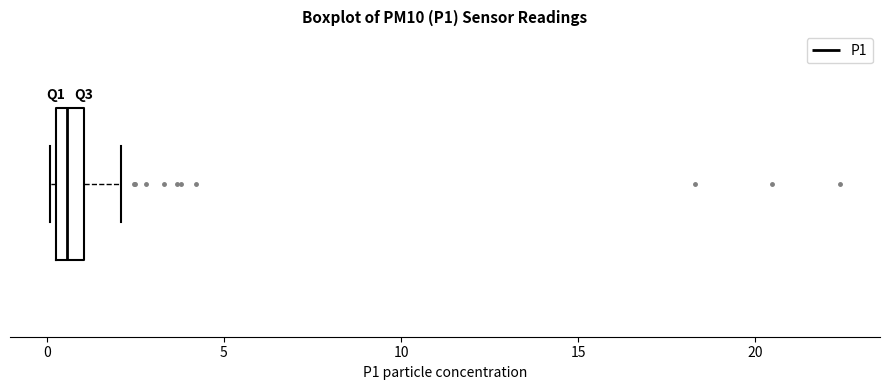

Read this box plot against the x-axis: the position of the median line, the range covered by the box, and the ends of both whiskers. The values are not printed on the chart, so give them approximately, as read against the axis.

median 0.5 (inside the box), box 0.5 to 1.0, whiskers 0.0 to 2.0